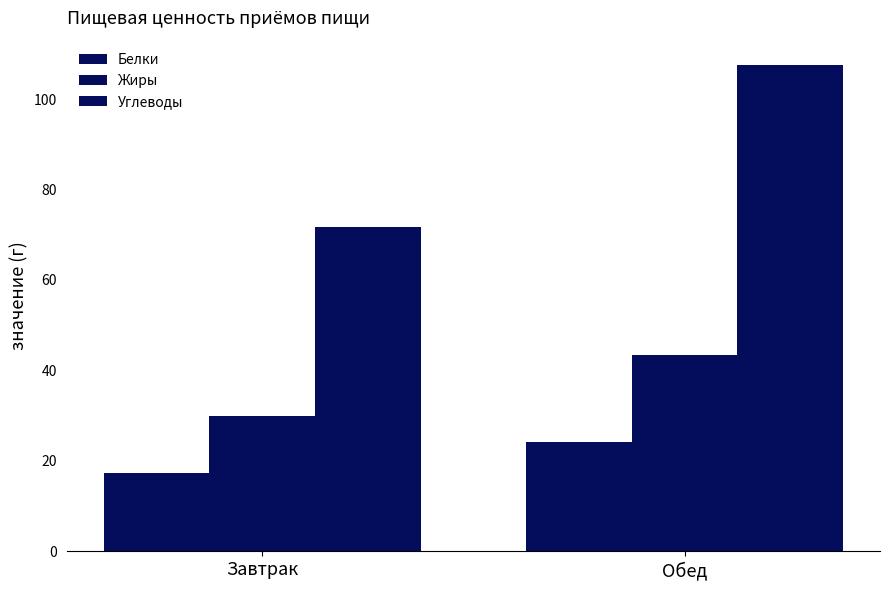

How many categories are shown in the chart?

2